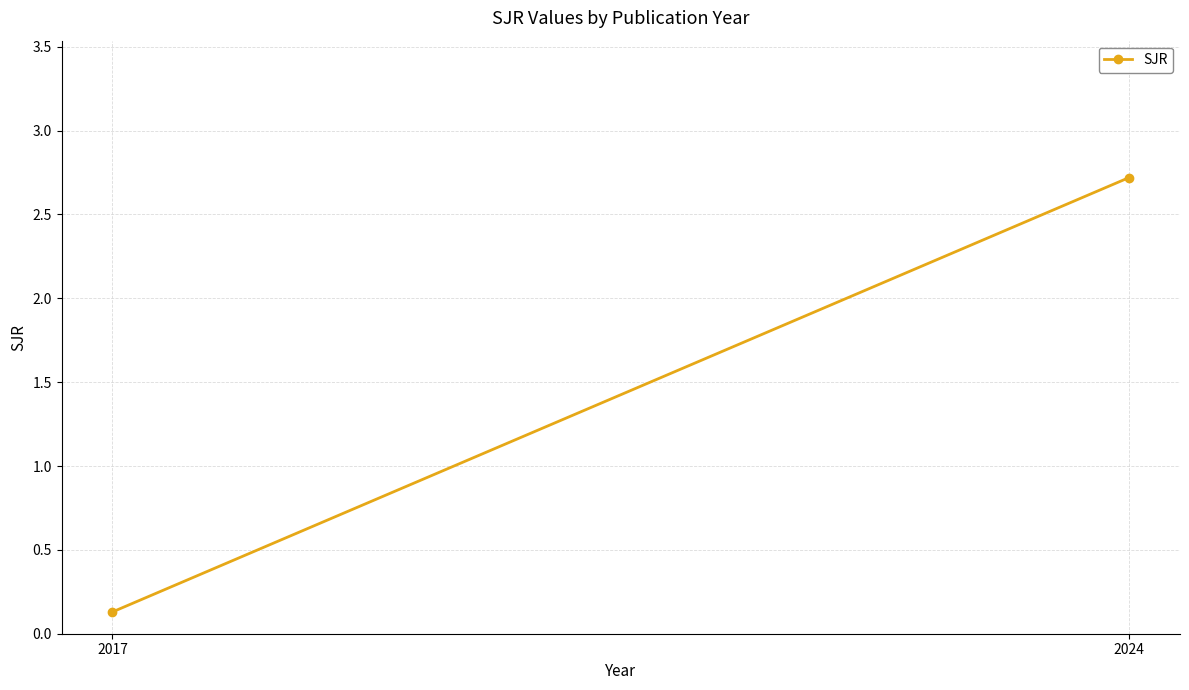

Which label corresponds to the smallest value in the chart?

2017